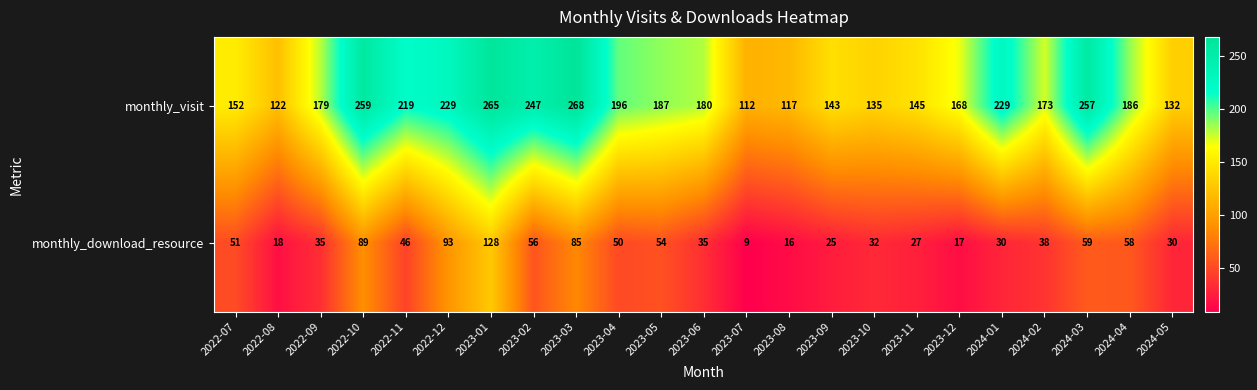

The monthly_download_resource series shows 51 at 2022-07. True or false?

True